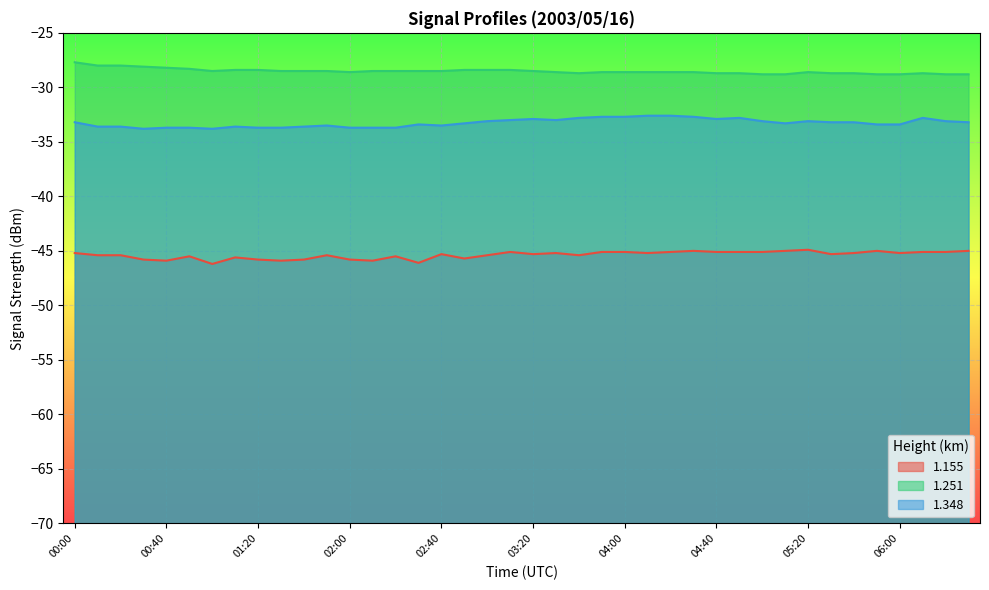

At how many categories does at least one series exceed -32?

40